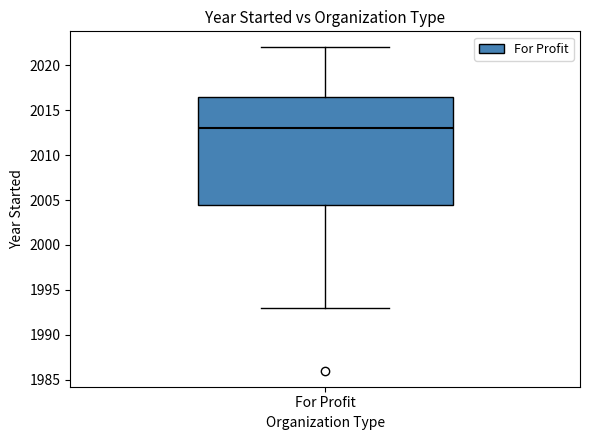

Transcribe this box plot: give where the median line is, the range the box spans, and where the two whiskers end, as read against the y-axis. The values are not printed on the chart, so give them approximately, as read against the axis.

median 2013.0, box 2004.5 to 2016.5, whiskers 1993.0 to 2022.0